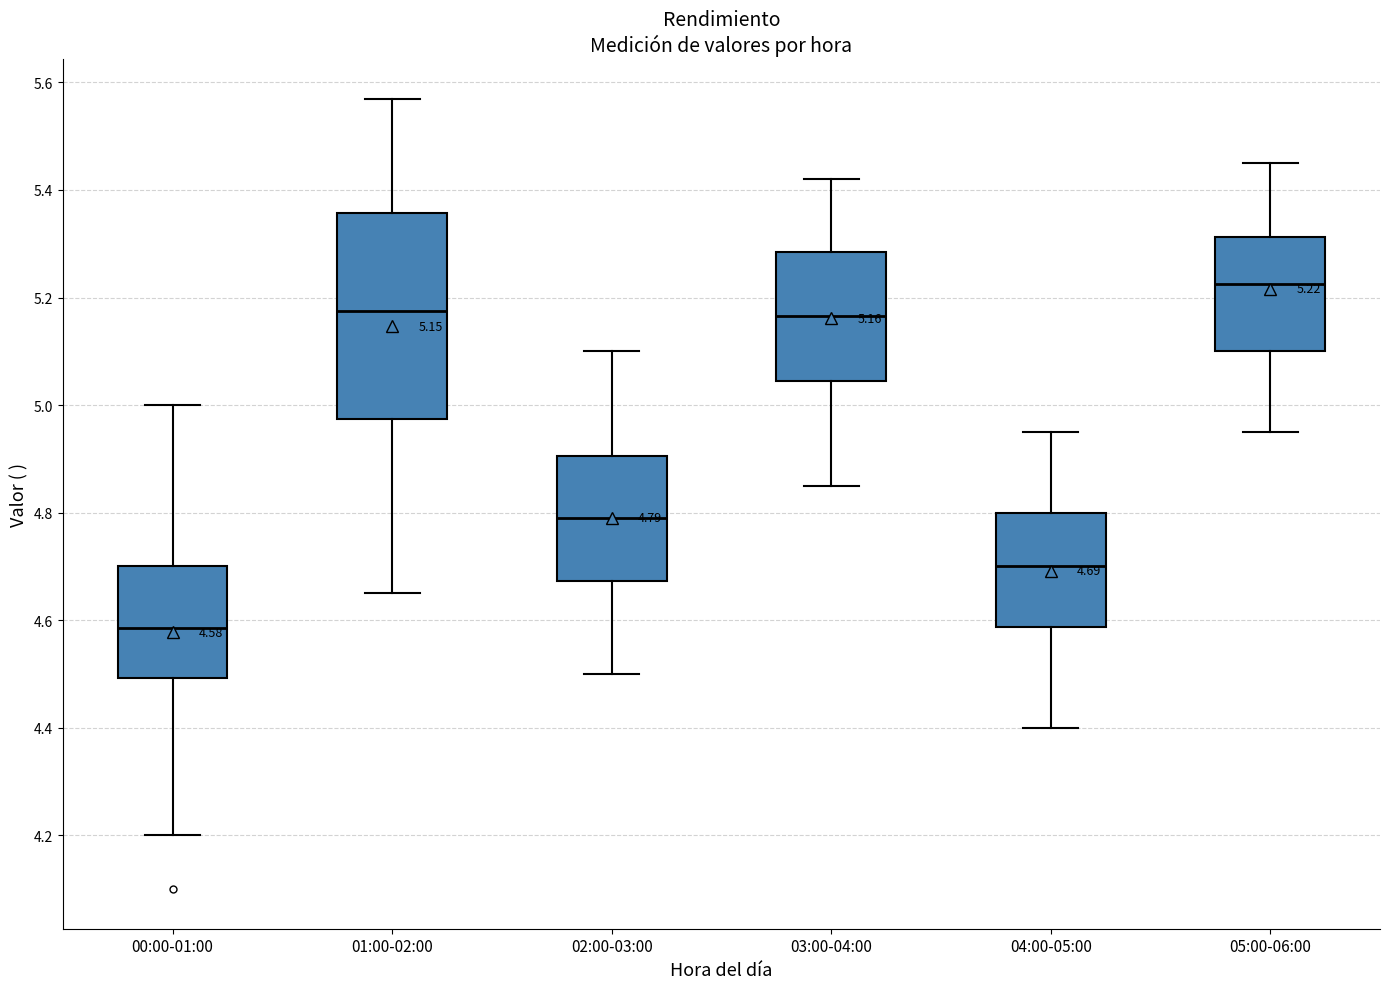

Comparing the boxes themselves (not the whiskers), which one is the tallest?

01:00-02:00